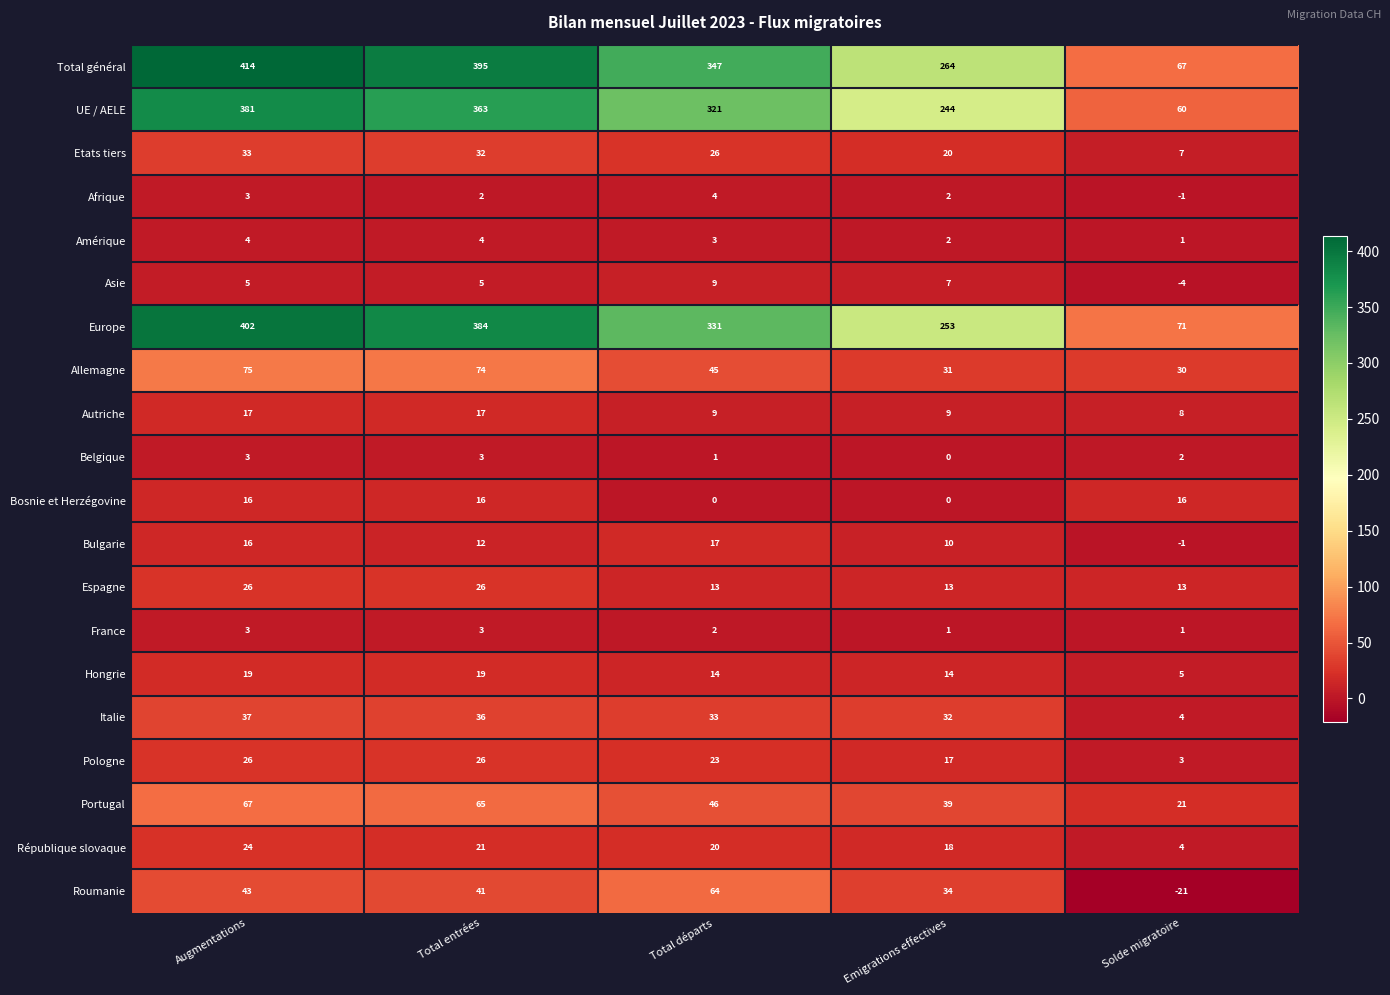

The UE / AELE series shows 137 at Emigrations effectives. True or false?

False